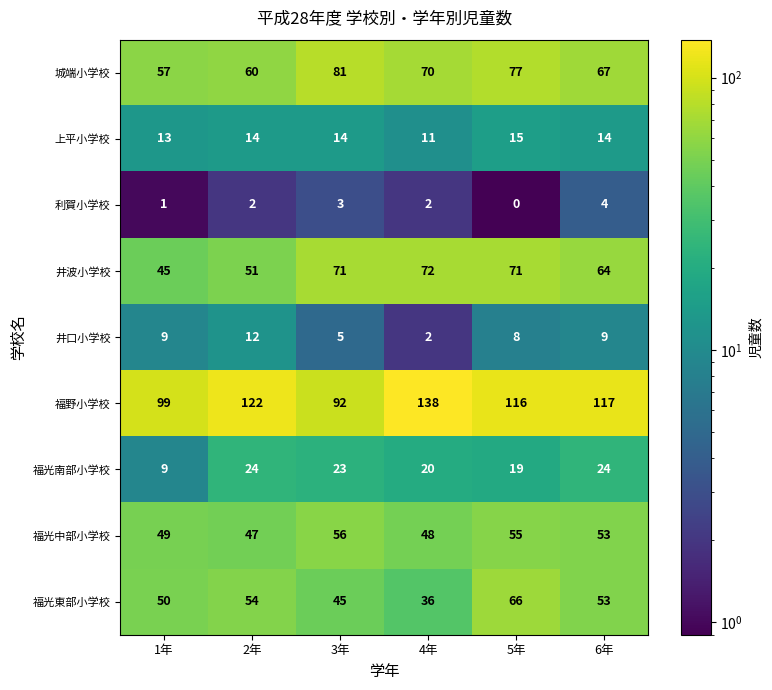

What is the difference between the maximum and minimum values in the 井波小学校 series?

27